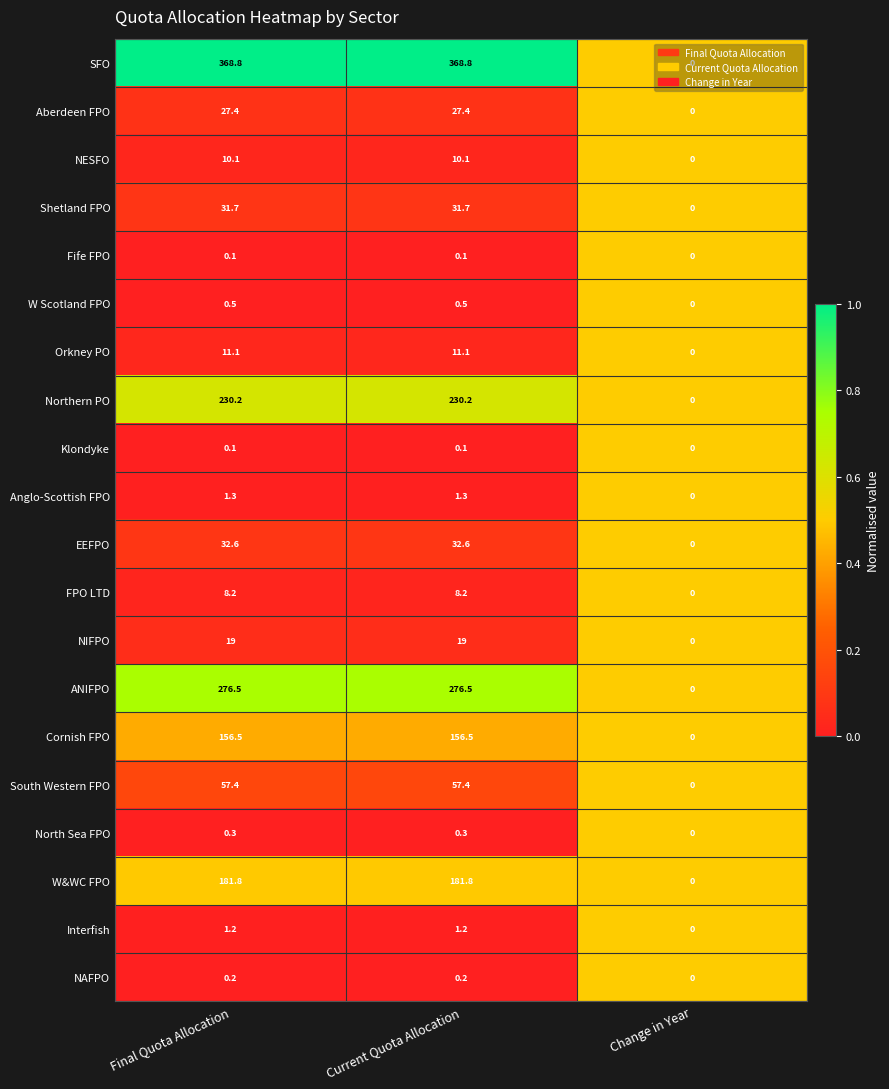

Which series has the largest range (max minus min)?

SFO